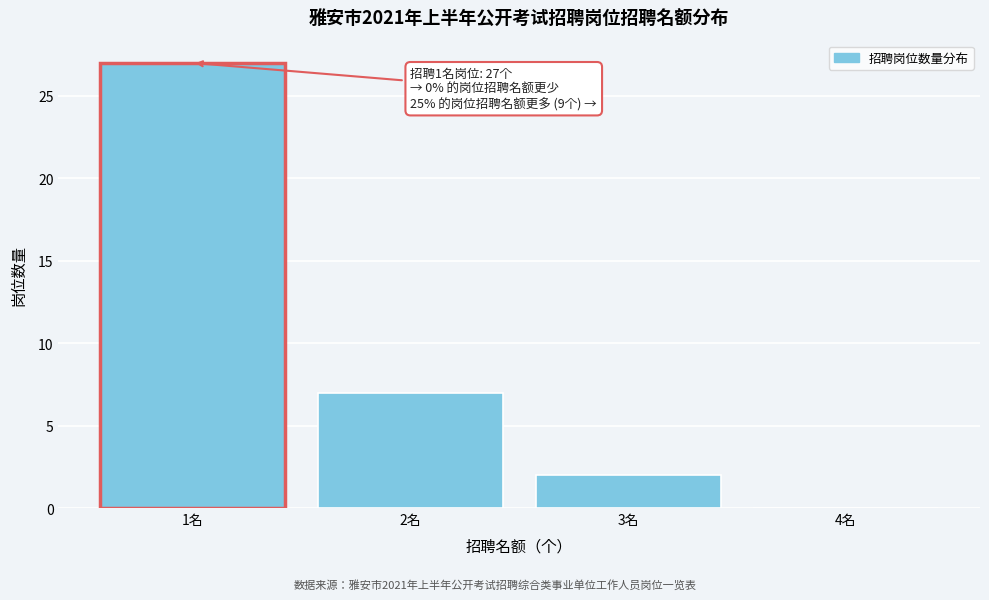

Reading left to right, extract all data points from this chart.

1名=27	2名=7	3名=2	4名=0